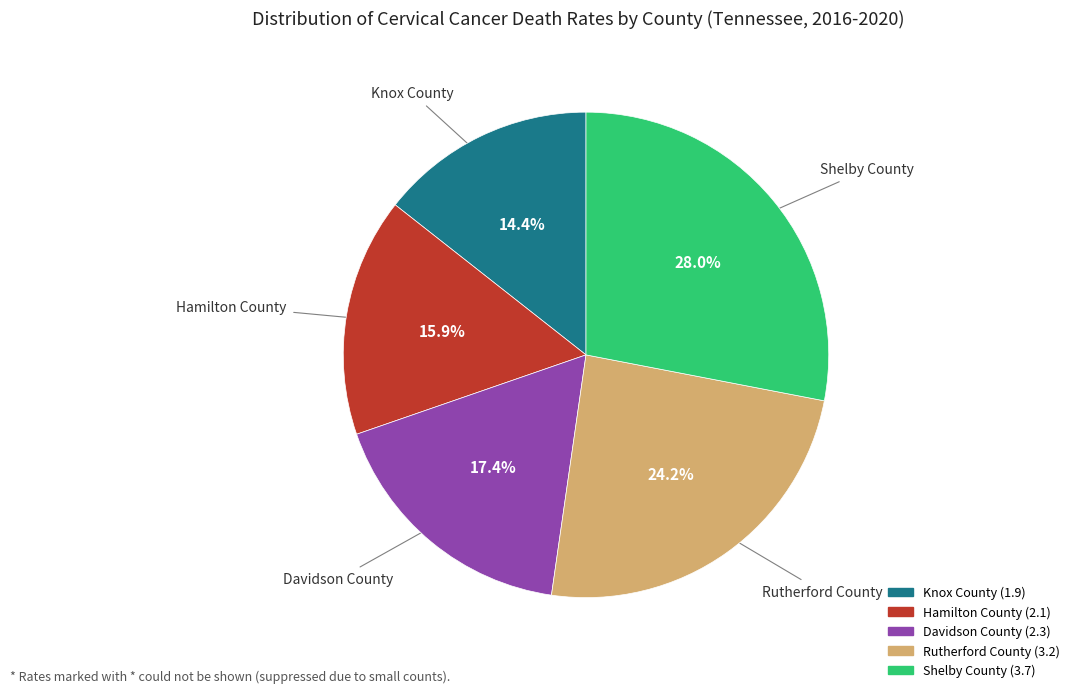

What percentage do Shelby County and Hamilton County together represent?

43.9%